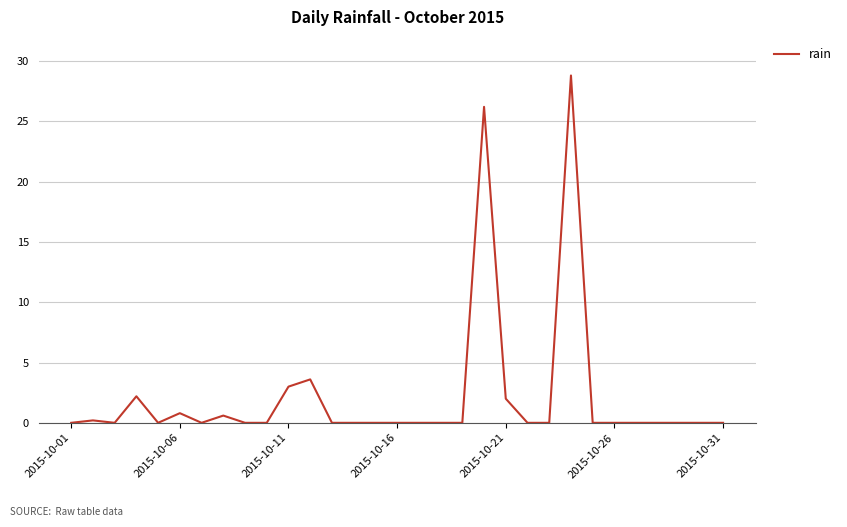

Count the number of categories in the chart.

31